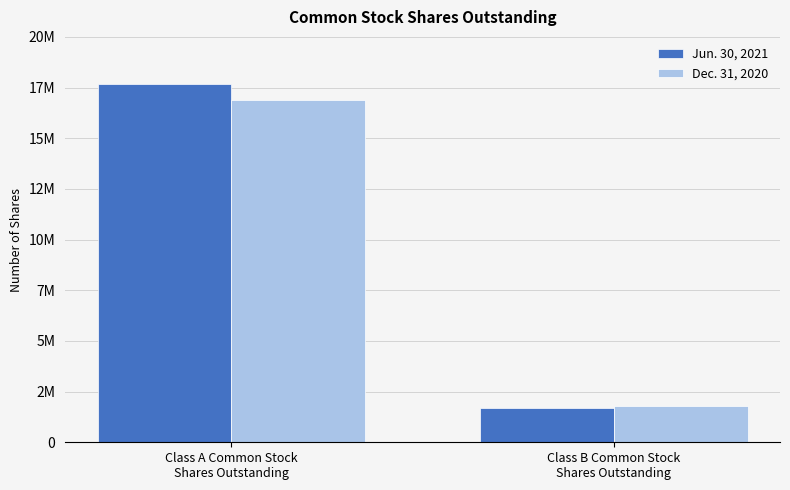

Are the bars horizontal?

No